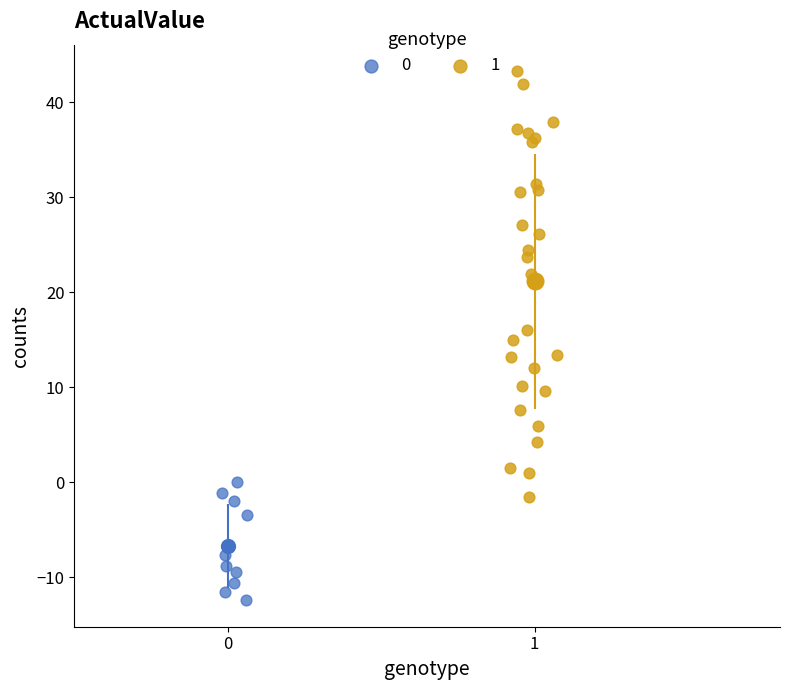

Which series contains the lowest Y value?

0